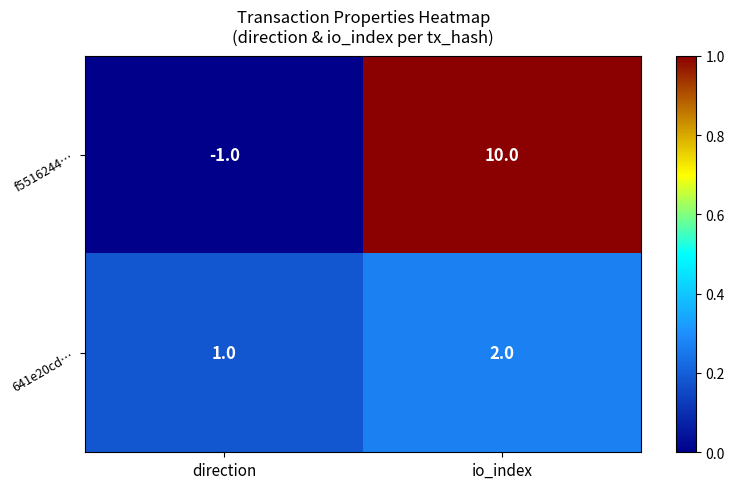

How many positive values does the f5516244… series have?

1